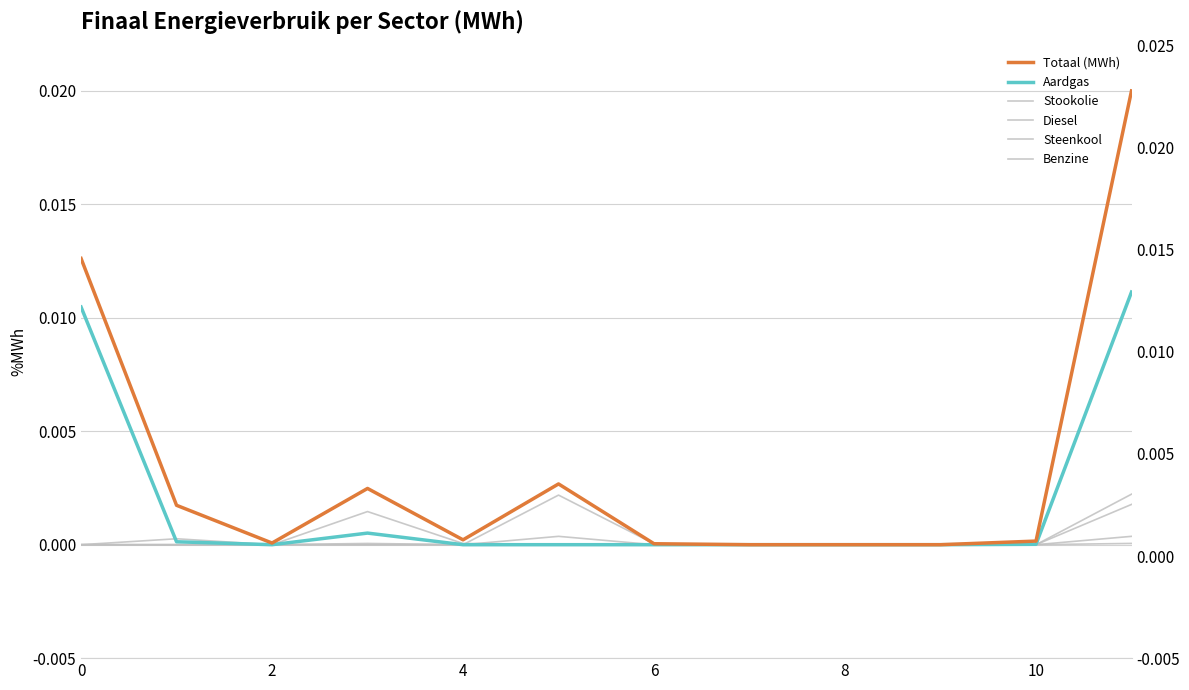

In Stookolie, how many points are higher than both neighbors (excluding endpoints)?

2